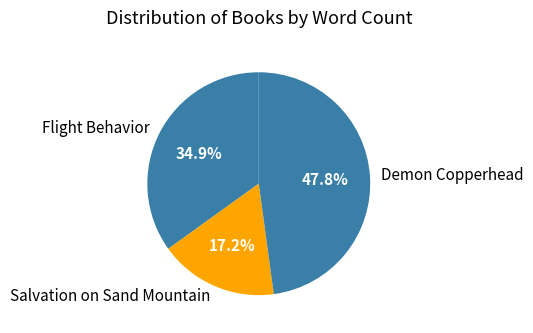

To the nearest percent, what is the combined percentage of Demon Copperhead and Salvation on Sand Mountain?

65%